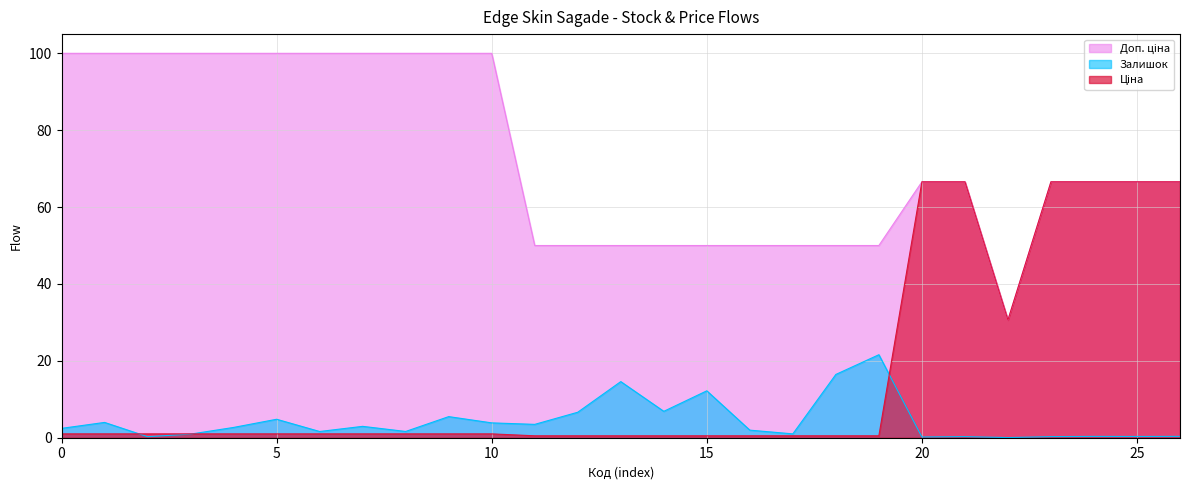

What is the greatest value displayed?

100.0